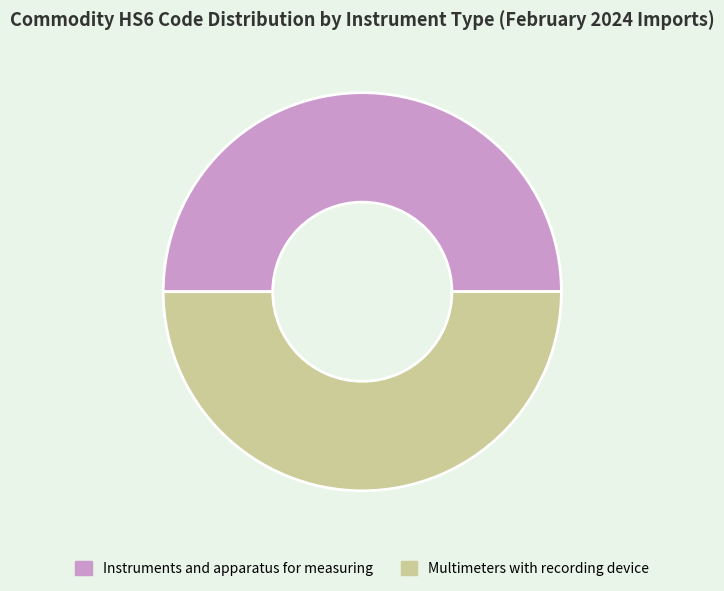

Count the number of slices in the pie.

2